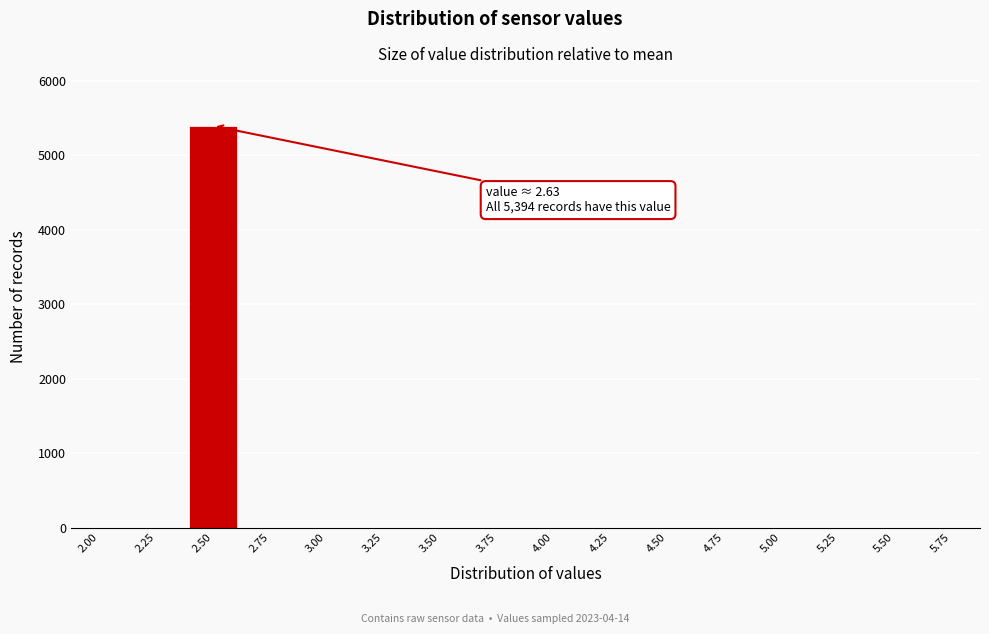

Reading right to left, extract all data points from this chart.

5.75=0	5.50=0	5.25=0	5.00=0	4.75=0	4.50=0	4.25=0	4.00=0	3.75=0	3.50=0	3.25=0	3.00=0	2.75=0	2.50=5394	2.25=0	2.00=0